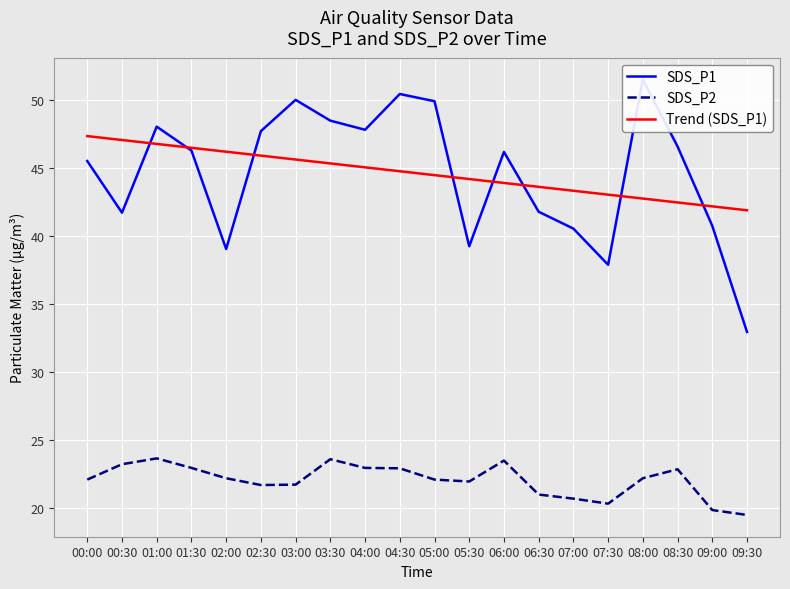

Count the number of data series in this chart.

3